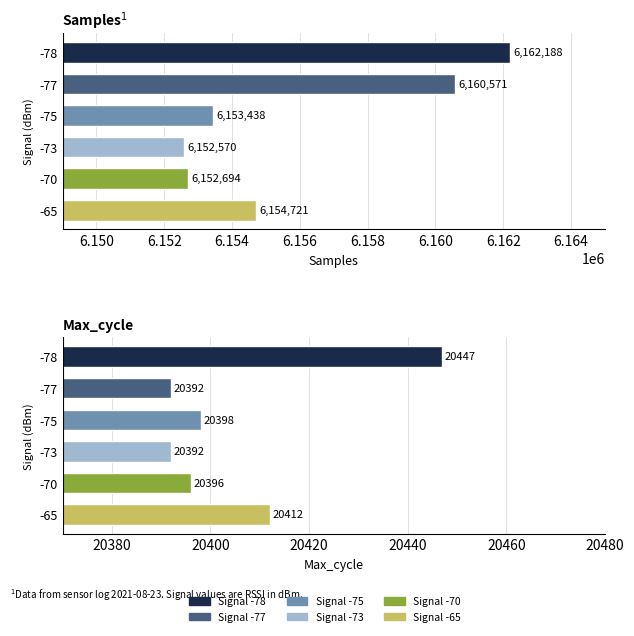

Is the value of Samples at -65 greater than the value of Max_cycle at -75?

Yes